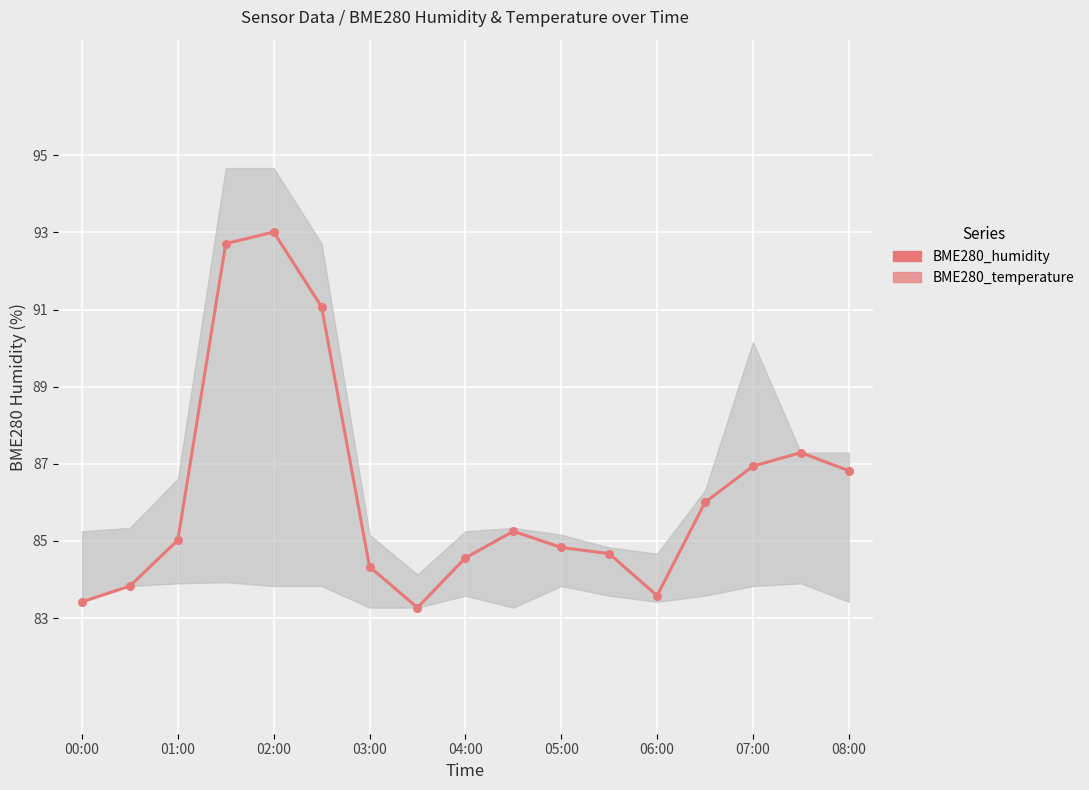

At how many categories does at least one series exceed 61?

17